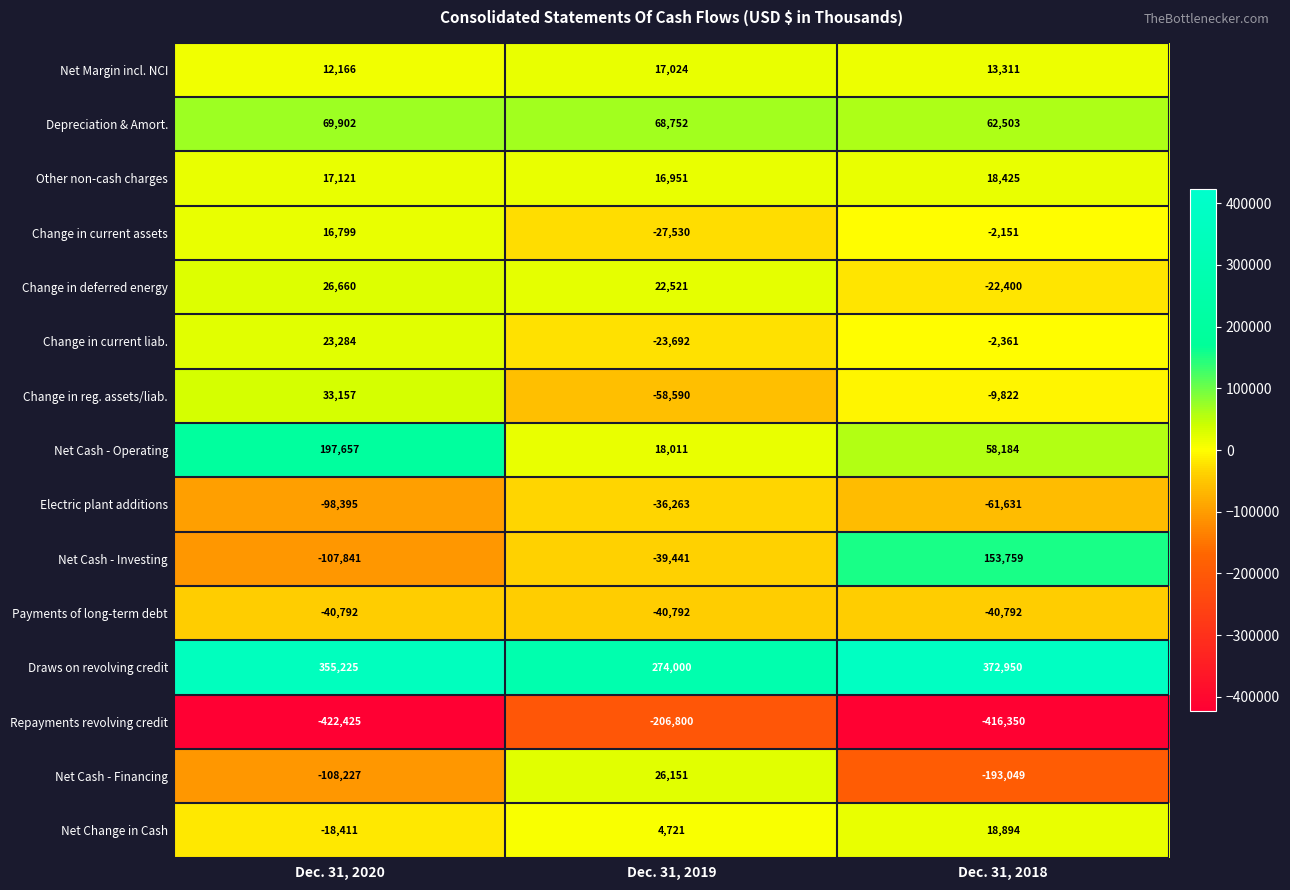

The Change in deferred energy series shows 22521 at Dec. 31, 2019. True or false?

True